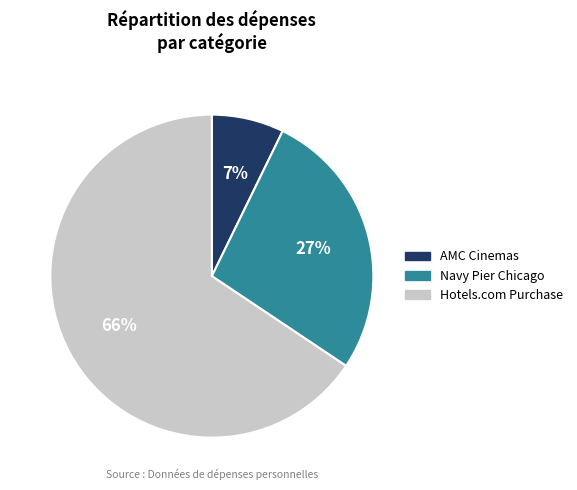

Is it true that AMC Cinemas is 1% of the pie?

False